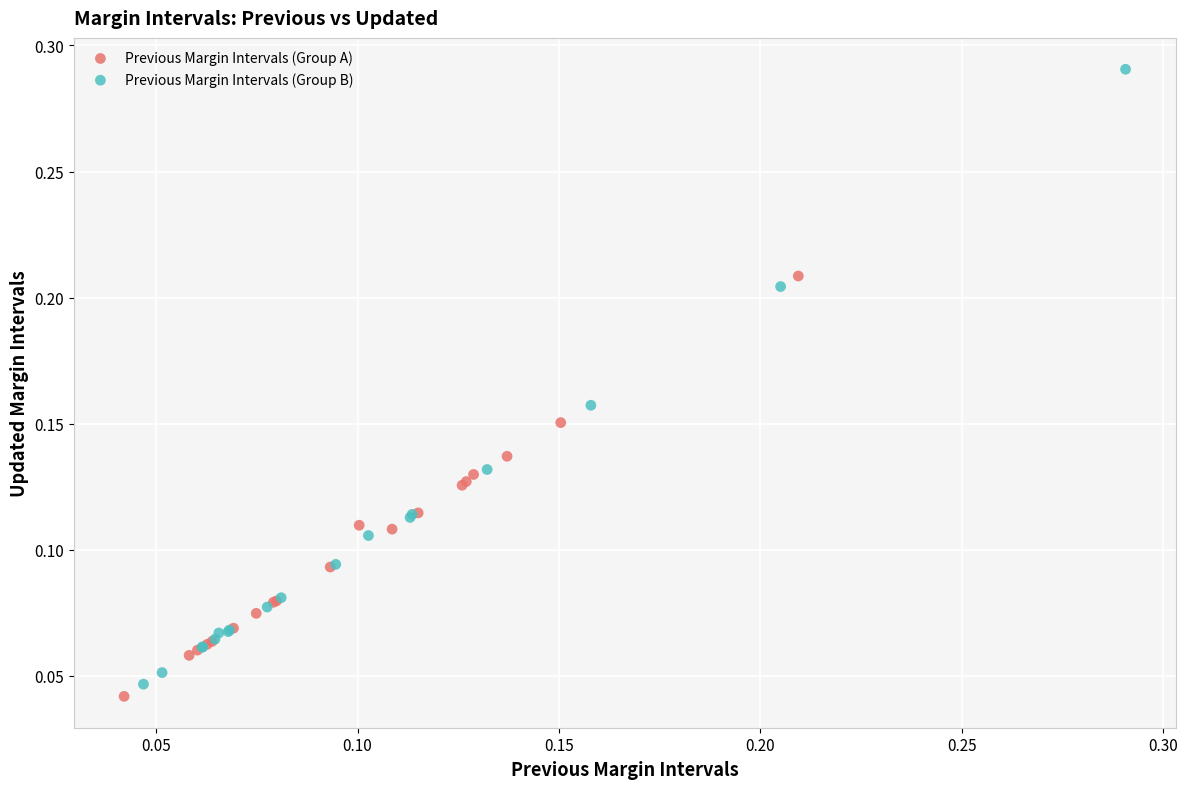

Which series reaches the maximum Y coordinate?

Previous Margin Intervals (Group B)